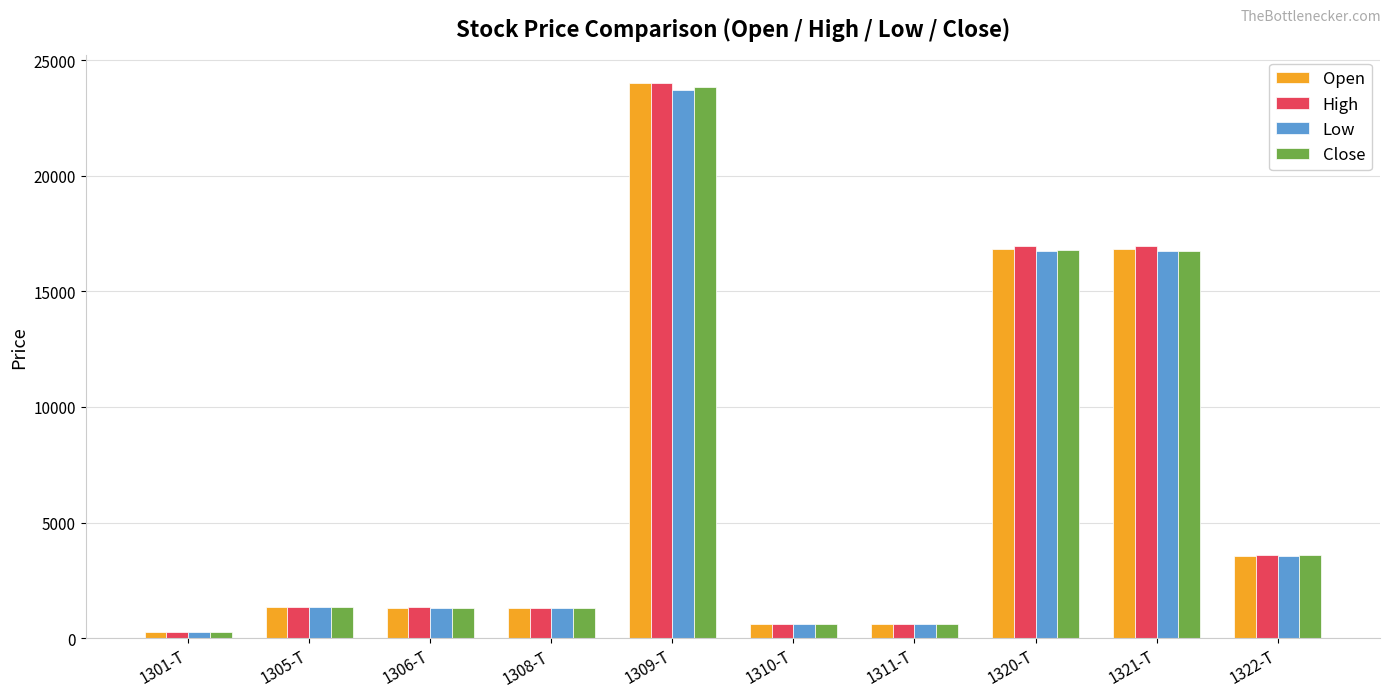

At which category does the chart reach its peak across all series?

1309-T